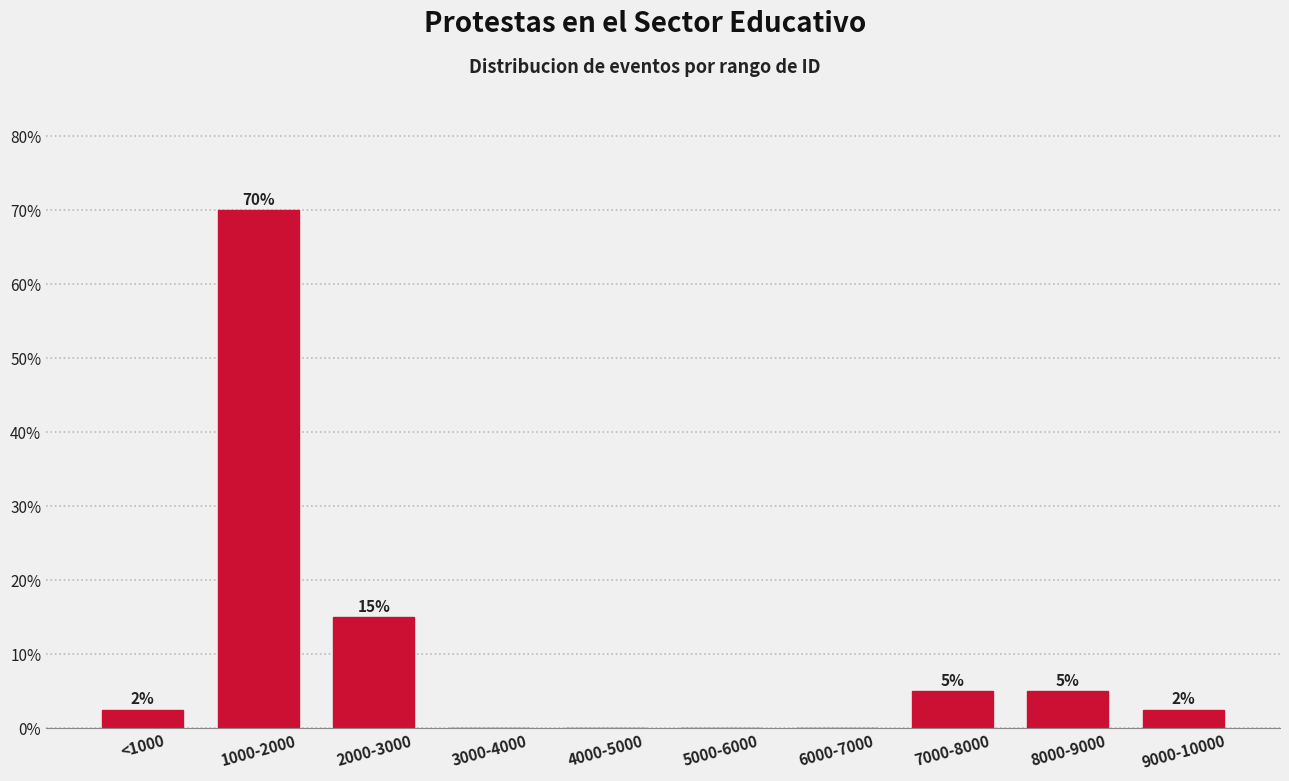

Which category has the highest value across all series?

1000-2000